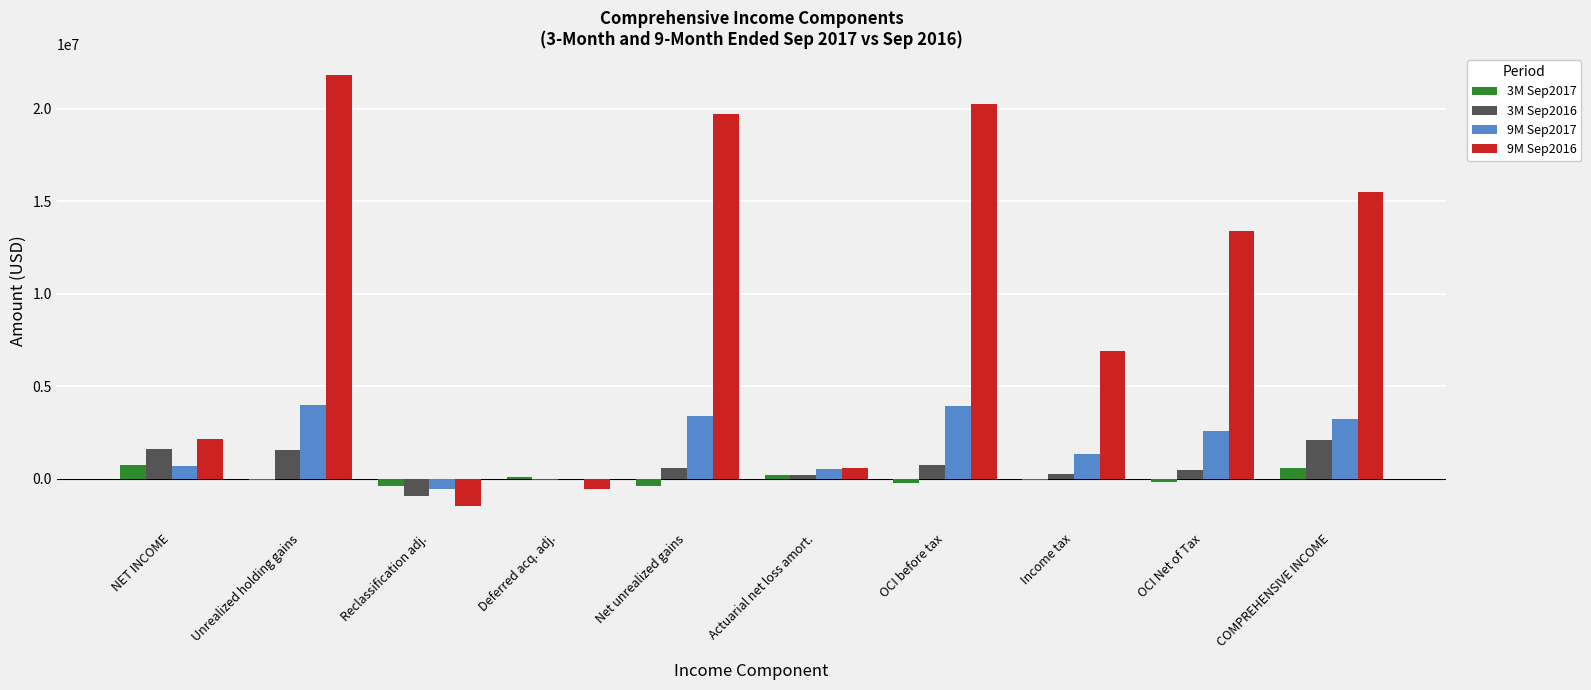

Is it true that 9M Sep2017 equals 1634887 at OCI before tax?

False